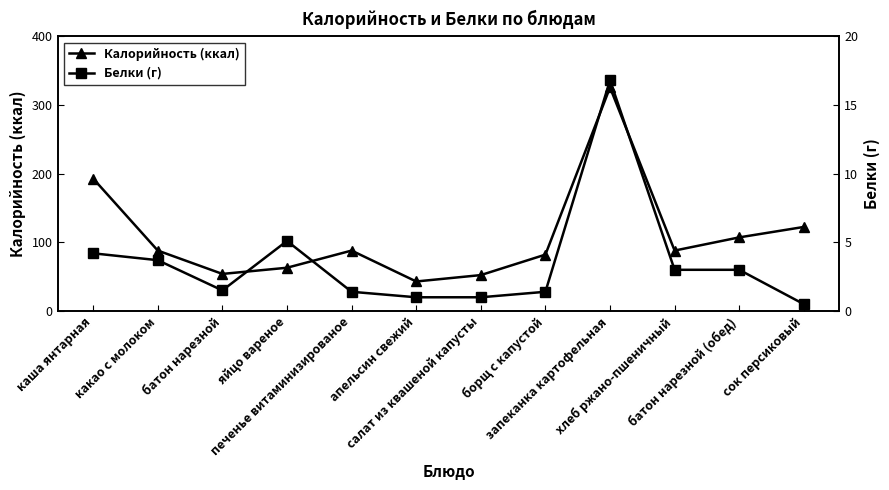

At which label is Калорийность (ккал) closest to 184?

каша янтарная